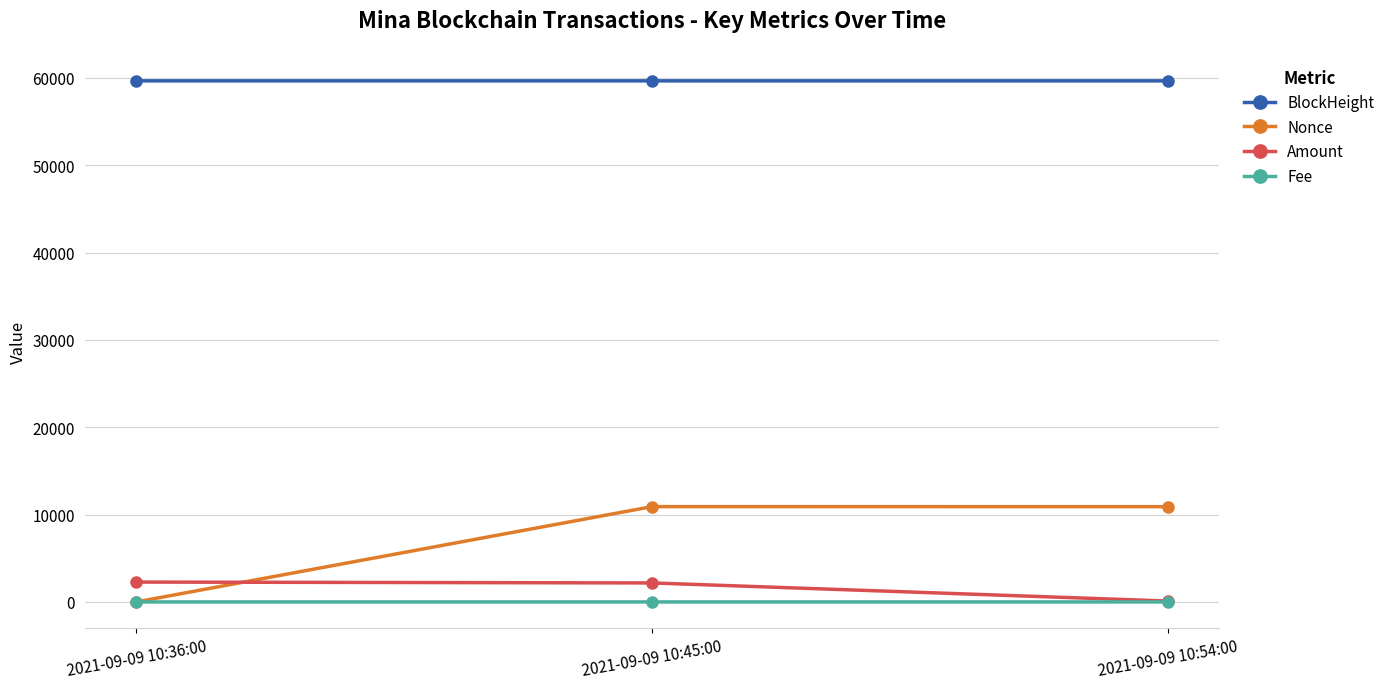

What is the label of the 2nd point from the right?

2021-09-09 10:45:00